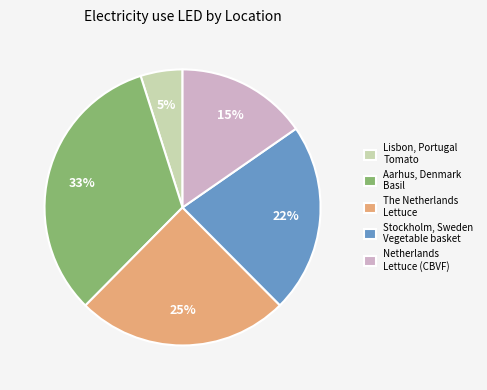

The The Netherlands Lettuce slice represents 40% of the pie. True or false?

False